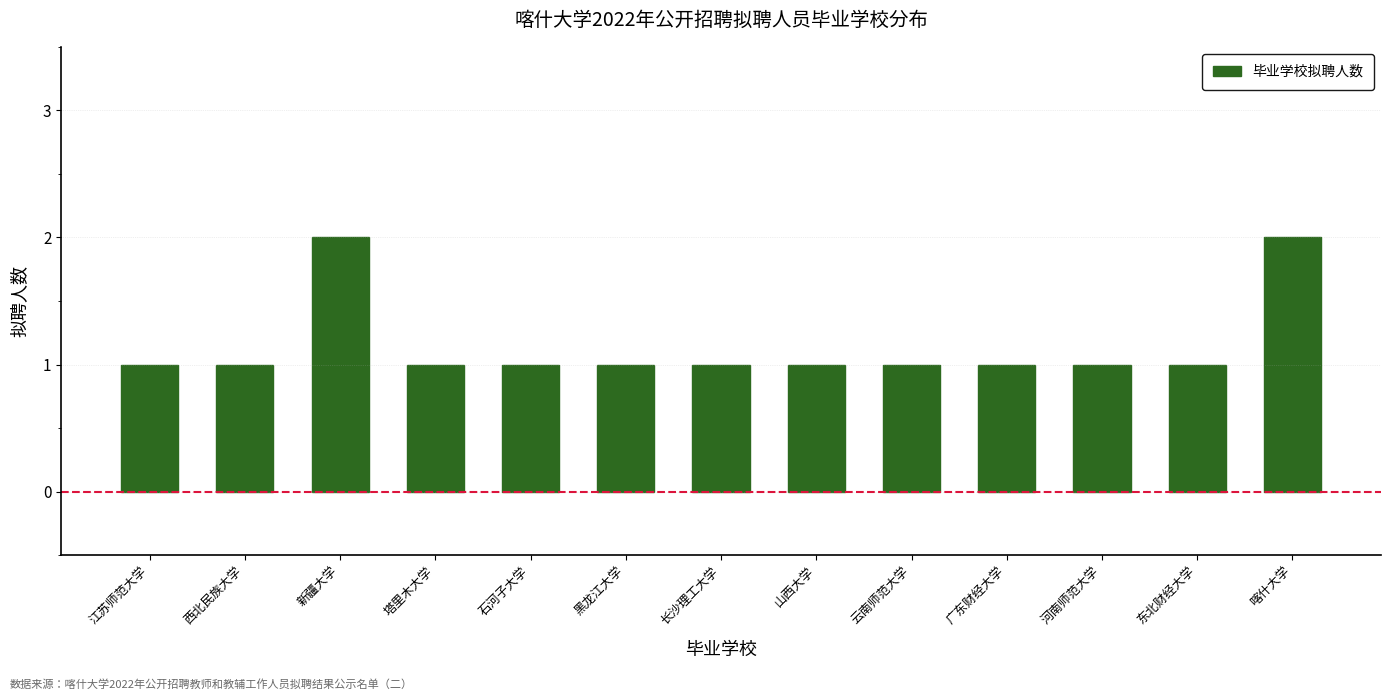

Which has a higher value, 喀什大学 or 山西大学?

喀什大学